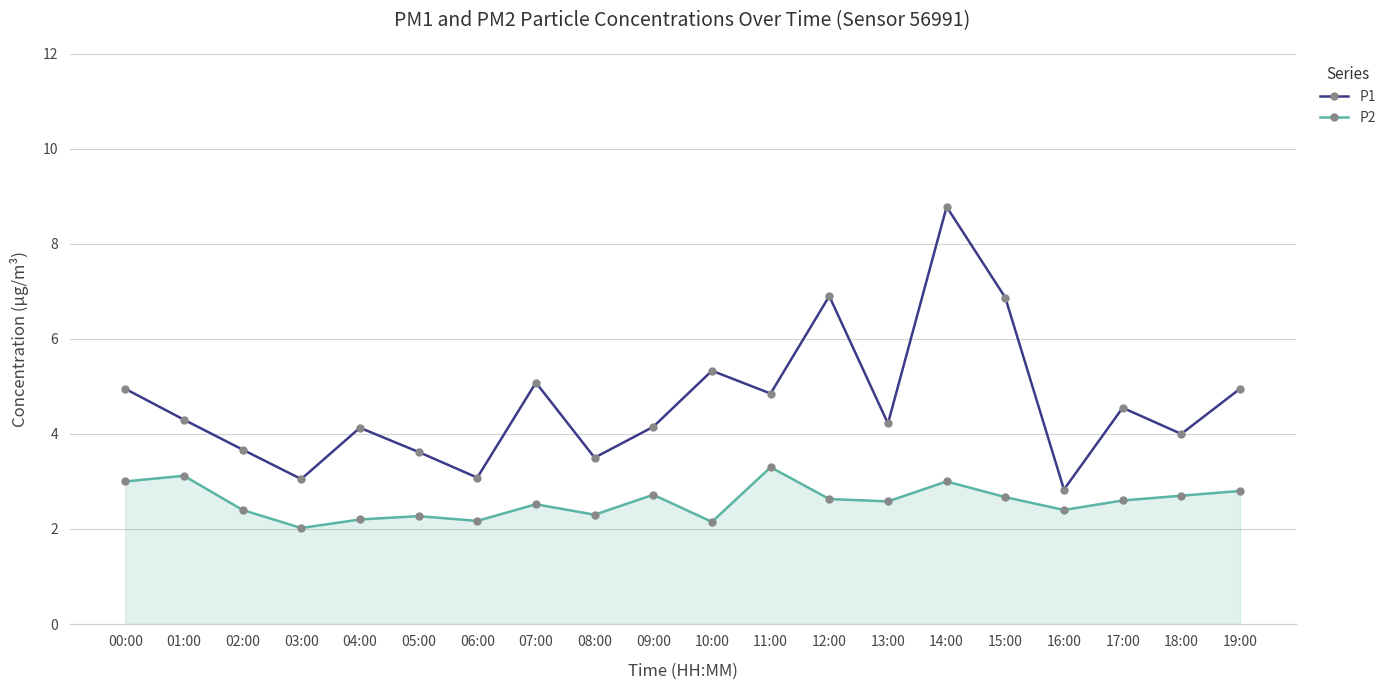

What is the smallest value displayed?

2.0